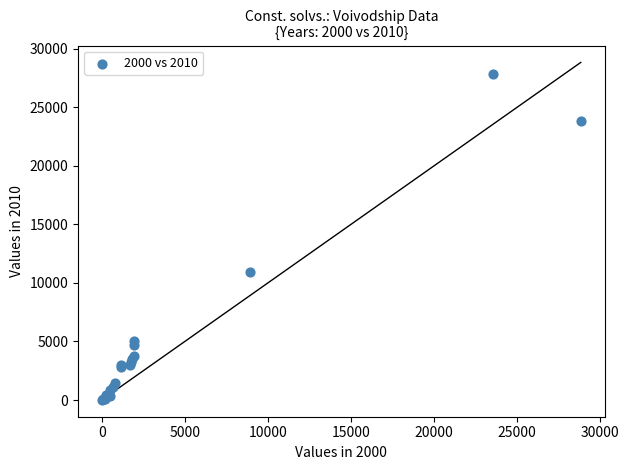

What Y value in the scatter plot is closest to 13936?

10938.0